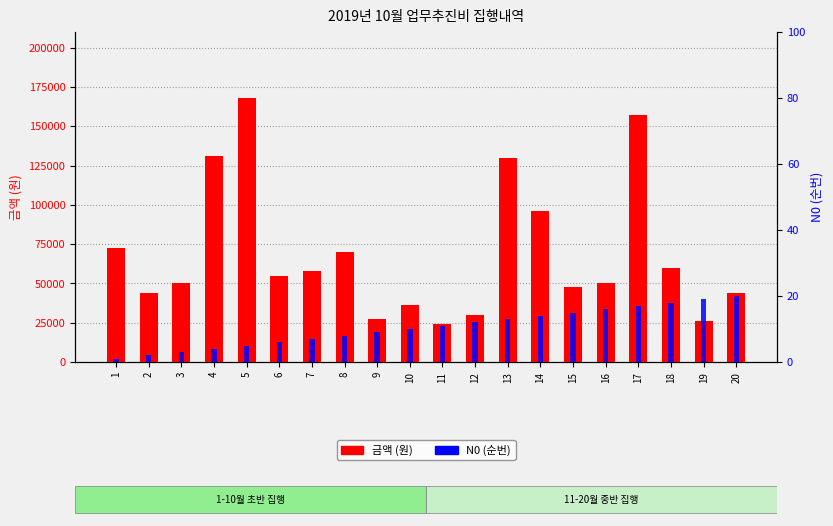

Where does the N0 (순번) series first go above 11?

12